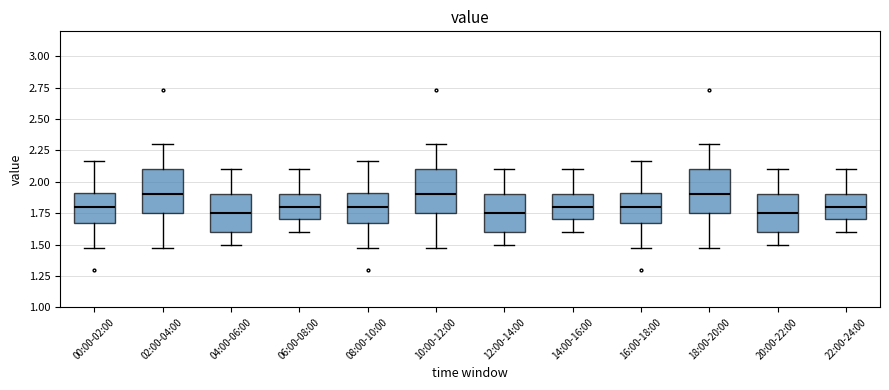

Where does the upper whisker of the box for 06:00-08:00 end on the y-axis? The values are not printed on the chart, so give them approximately, as read against the axis.

2.10